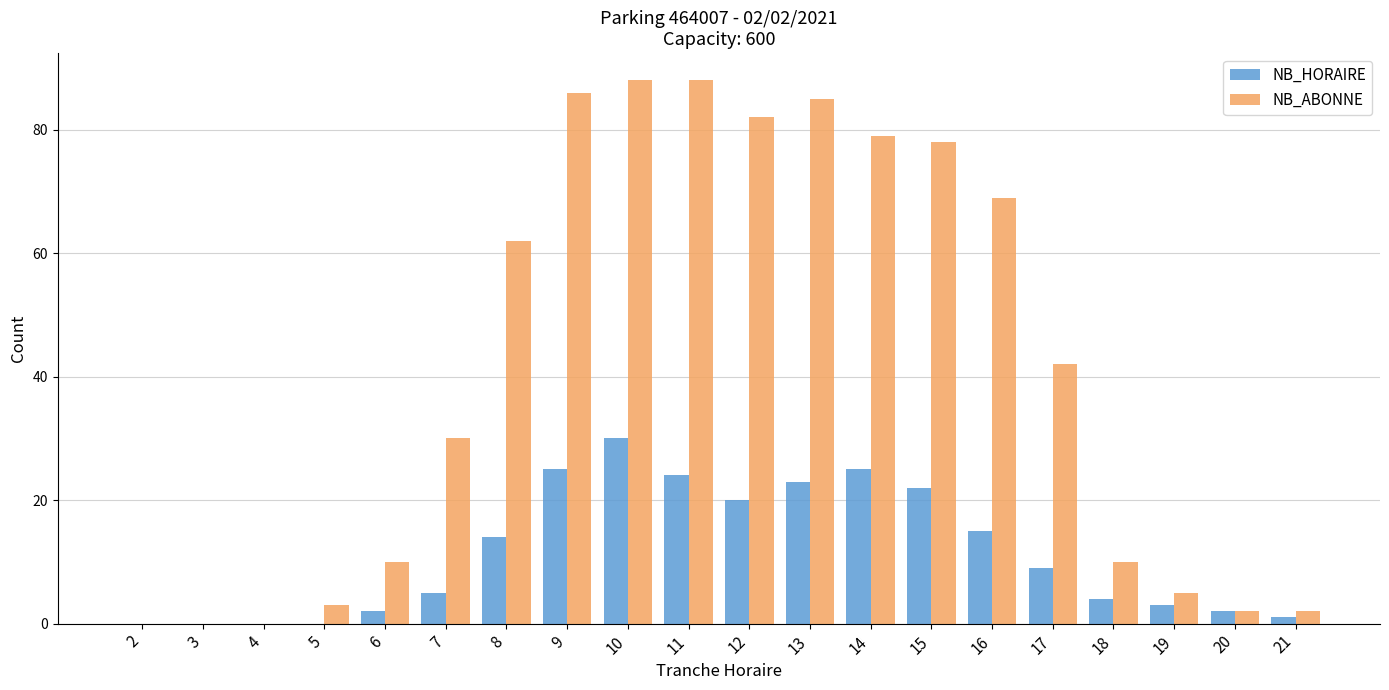

Count the number of data series in this chart.

2